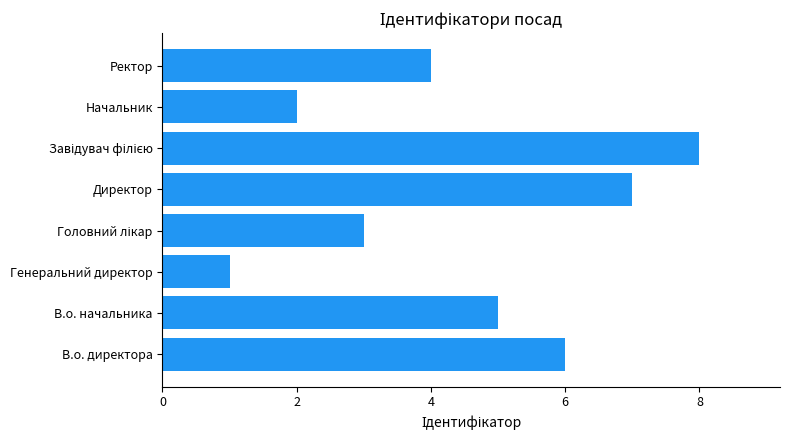

Between Генеральний директор and Директор, which is larger?

Директор